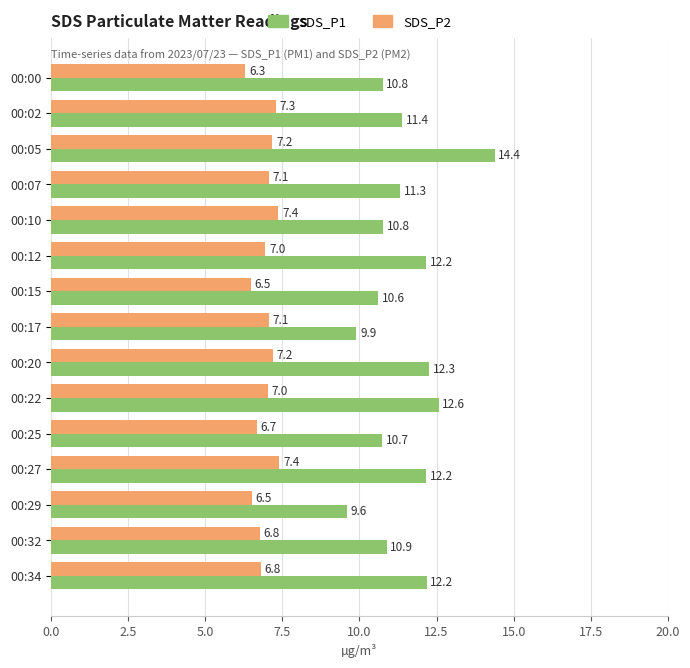

What are all the series names shown in the legend?

SDS_P1, SDS_P2